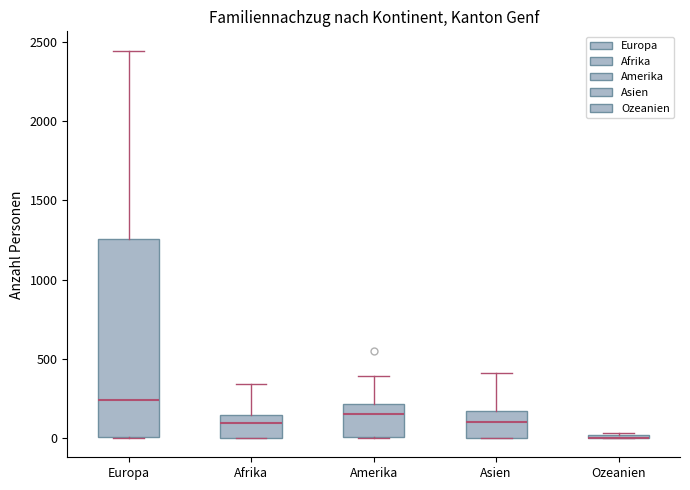

Reading left to right, transcribe this box plot: for each box, give where its median line is, the range the box spans, and where its two whiskers end, as read against the y-axis. The values are not printed on the chart, so give them approximately, as read against the axis.

Europa: median 250, box 0 to 1250, whiskers 0 to 2450
Afrika: median 100, box 0 to 150, whiskers 0 to 350
Amerika: median 150, box 0 to 200, whiskers 0 to 400
Asien: median 100, box 0 to 150, whiskers 0 to 400
Ozeanien: box collapsed to a line at 0, whiskers 0 to 50